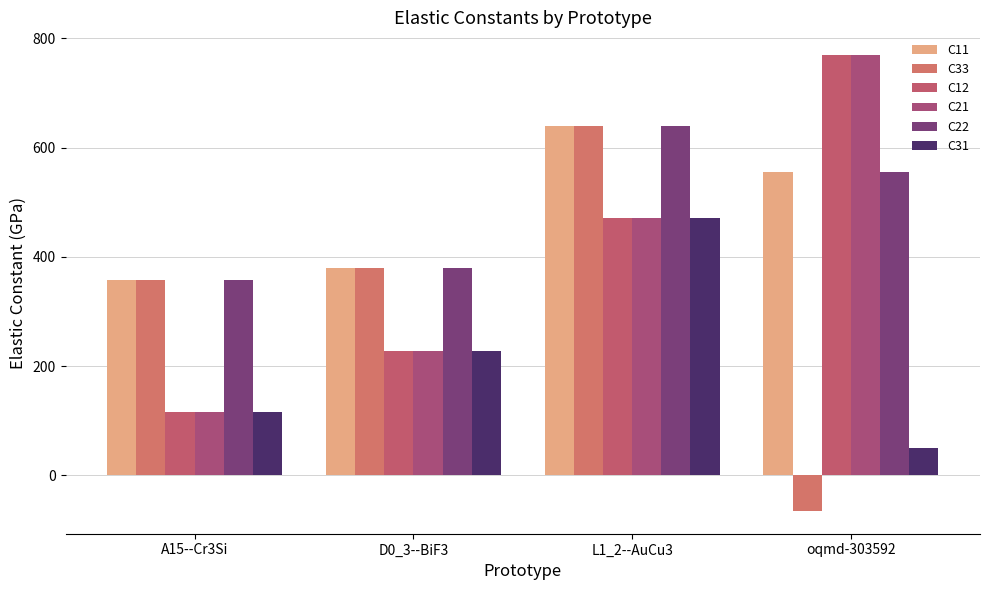

At oqmd-303592, list the series in order from smallest to largest.

C33, C31, C11, C22, C12, C21